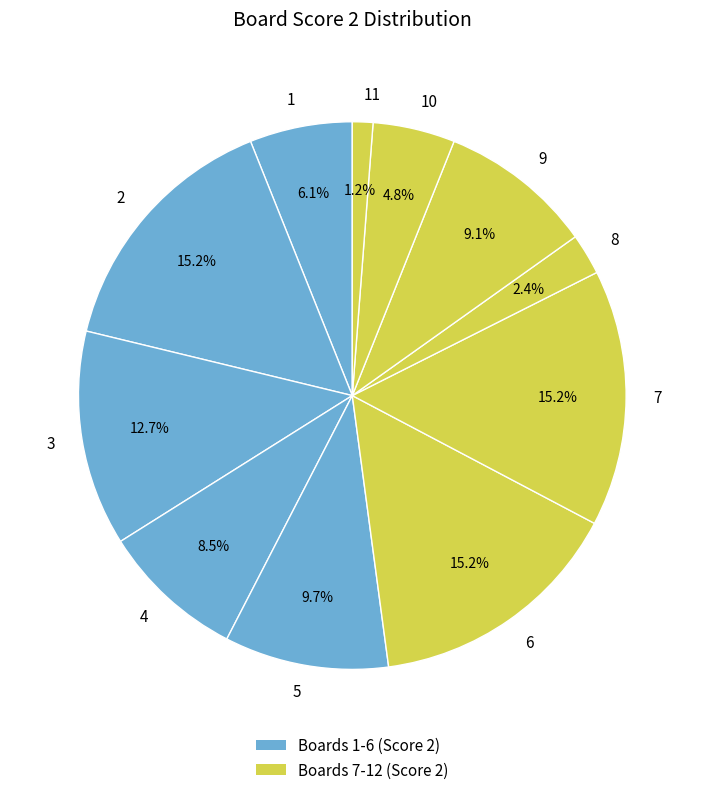

Between 8 and 1, which is larger?

1